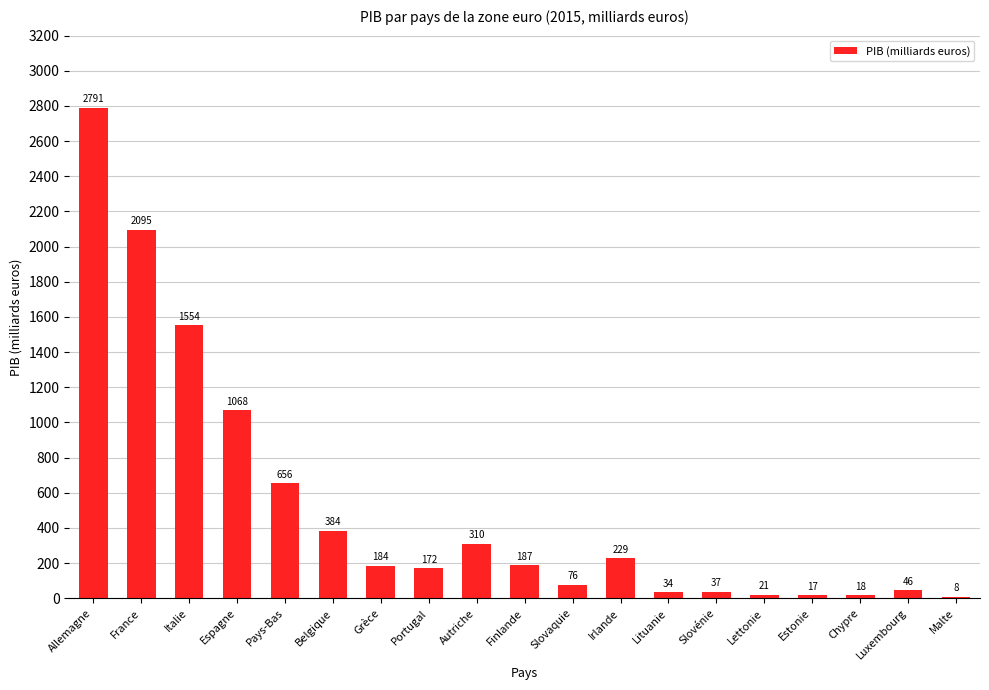

Is it true that the value at Portugal is 171.8?

True